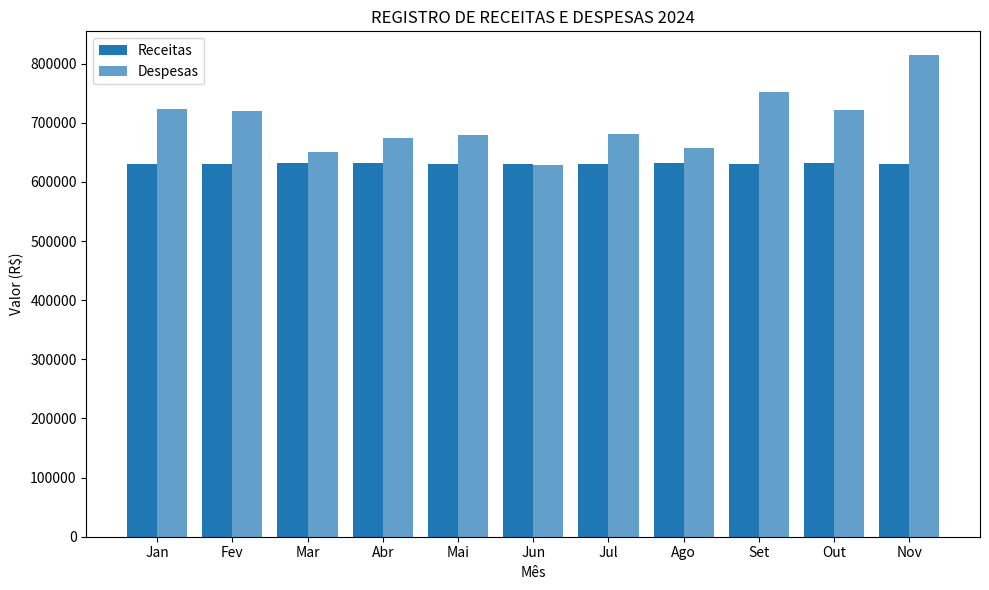

Are the bars grouped side by side (vs. stacked)?

Yes